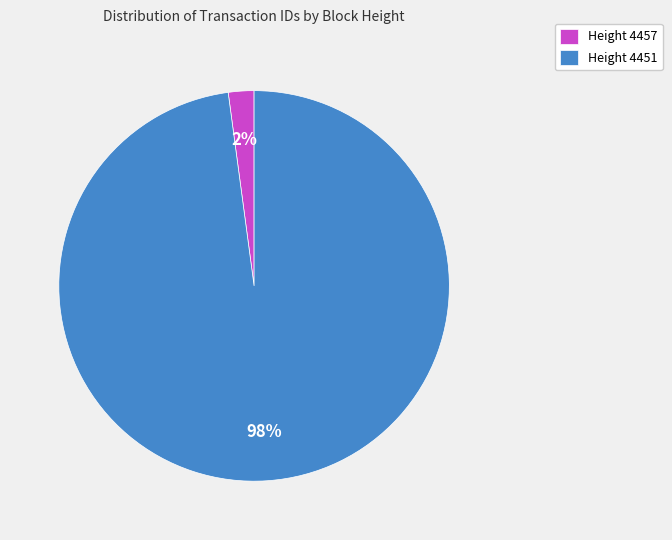

True or false: Height 4451 accounts for 84% of the total.

False